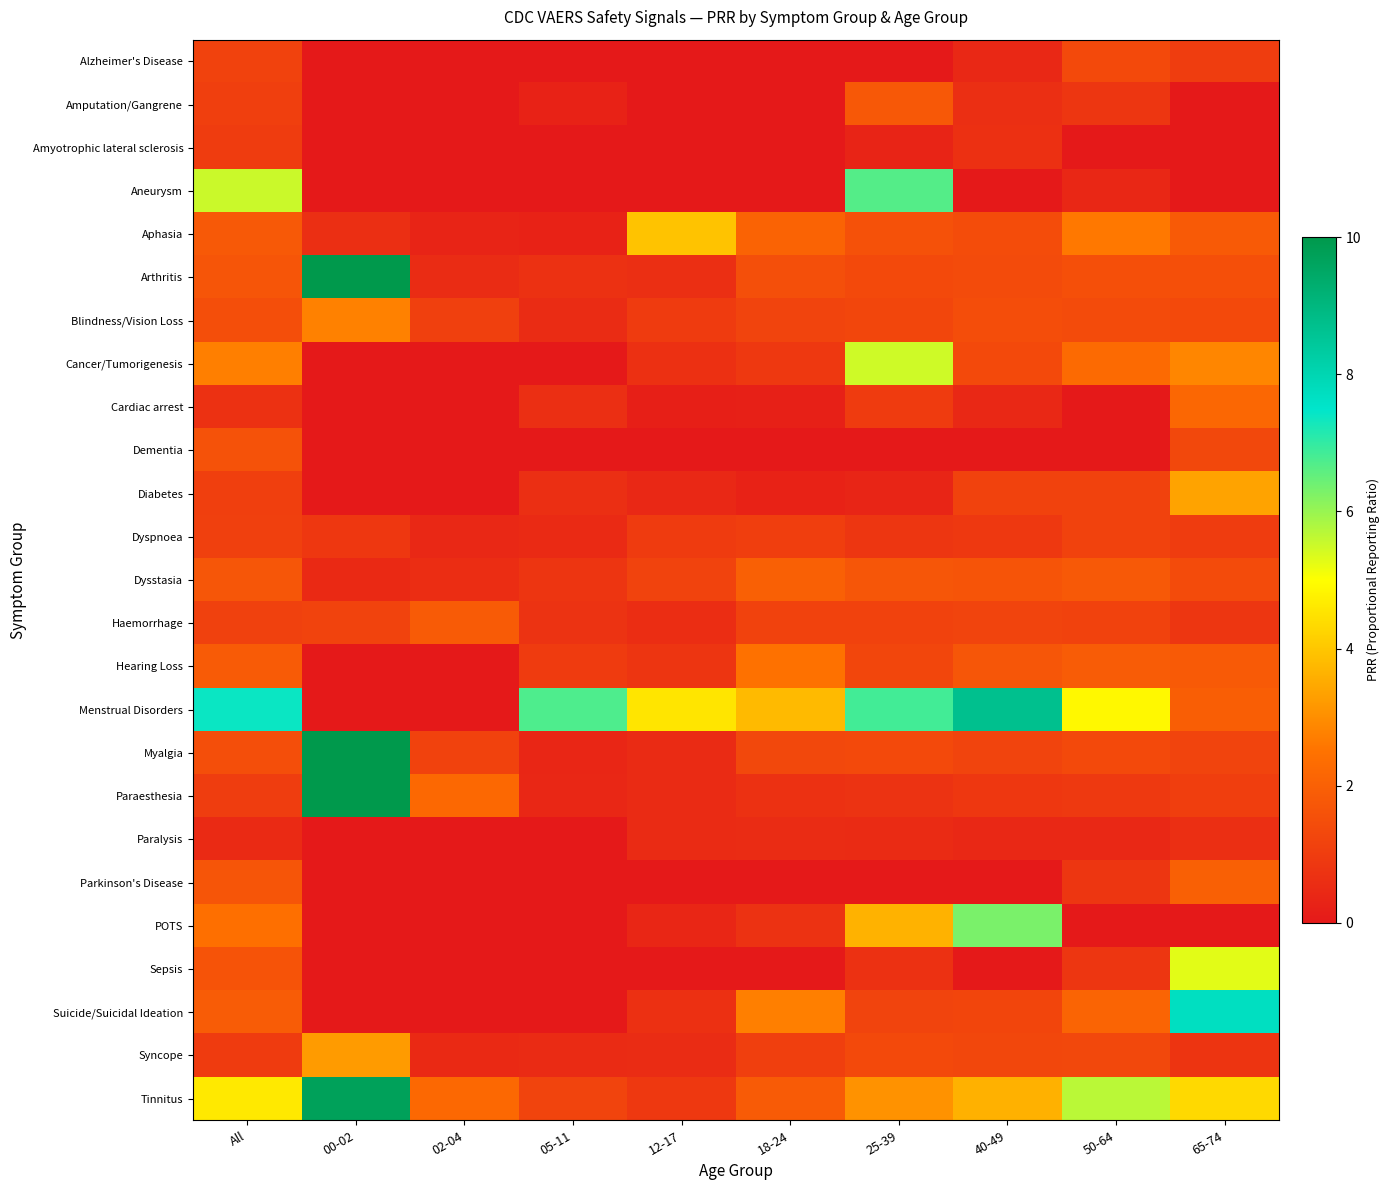

At how many categories does at least one series exceed 21?

1